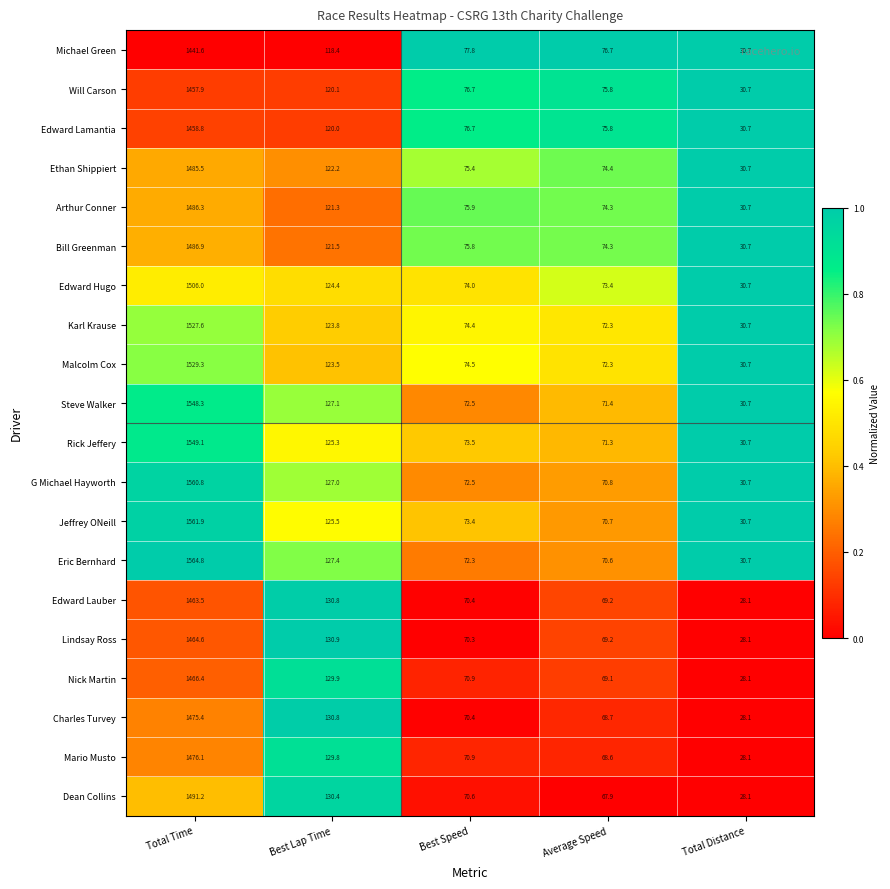

Which category has the lowest value in the Michael Green series?

Total Distance